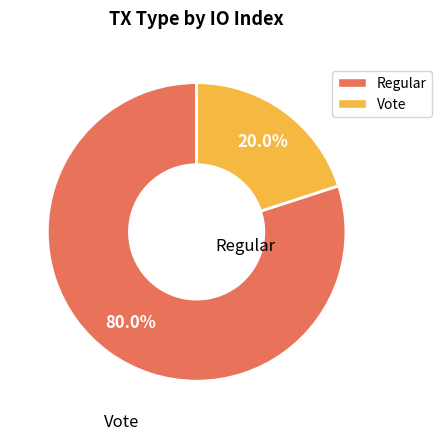

What percentage is the Regular slice, to the nearest percent?

80%